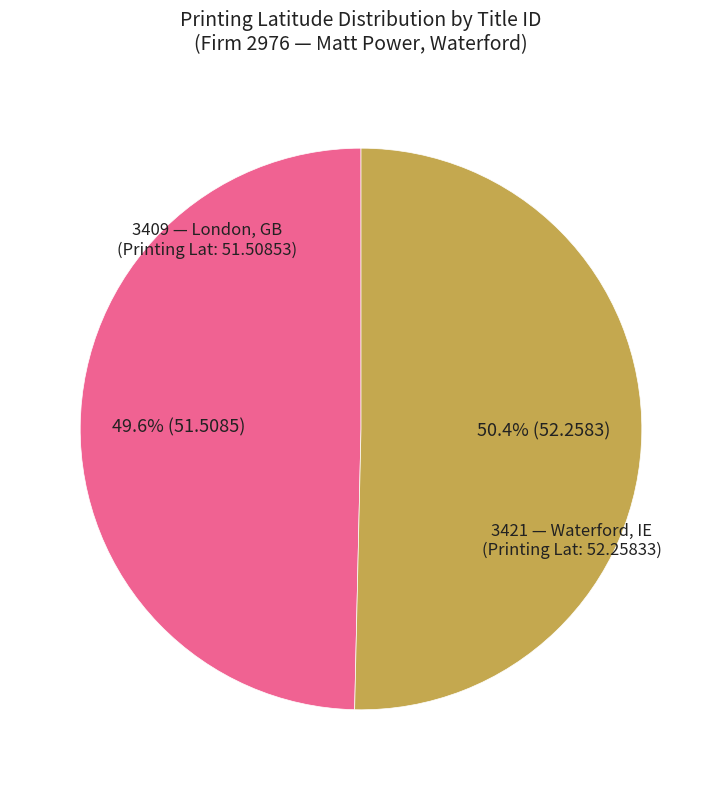

How many slices are in this pie chart?

2